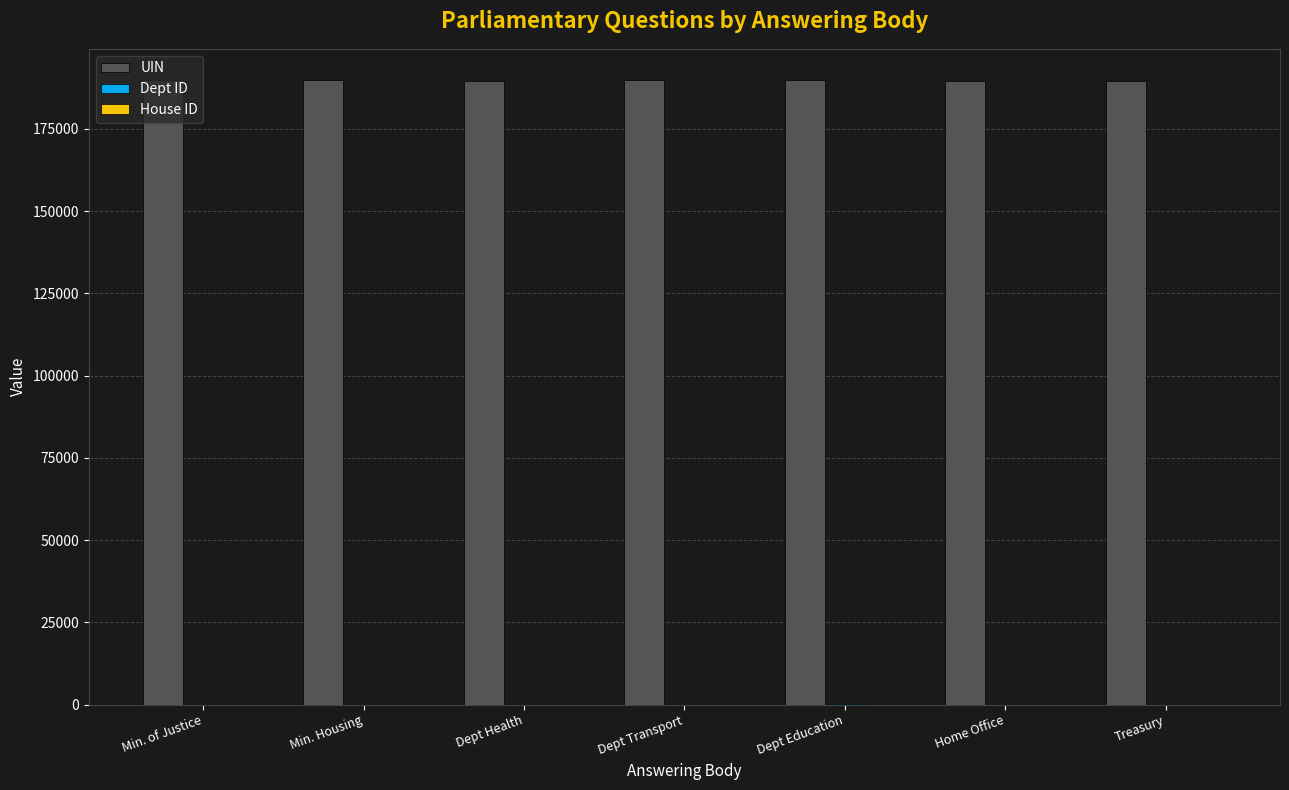

What is the maximum value shown in the chart?

189793